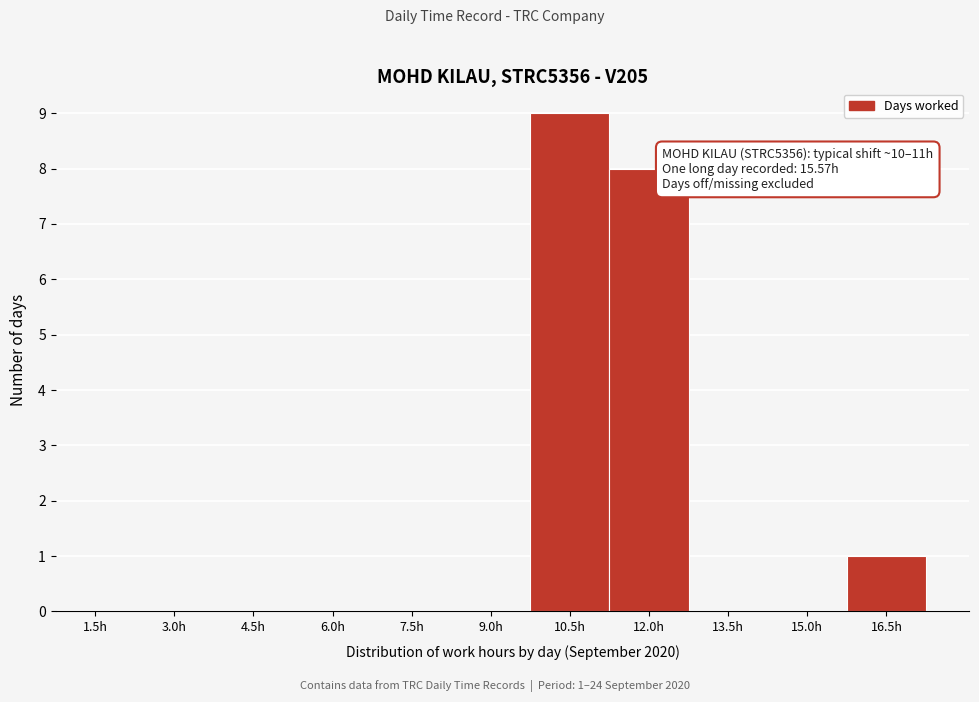

Reading left to right, what are all the values shown in this chart?

1.5h=0	3.0h=0	4.5h=0	6.0h=0	7.5h=0	9.0h=0	10.5h=9	12.0h=8	13.5h=0	15.0h=0	16.5h=1